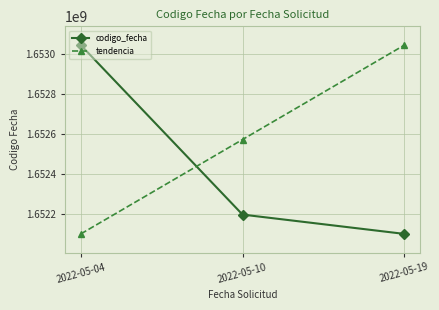

What is the difference between the highest and lowest values at 2022-05-04?

939018